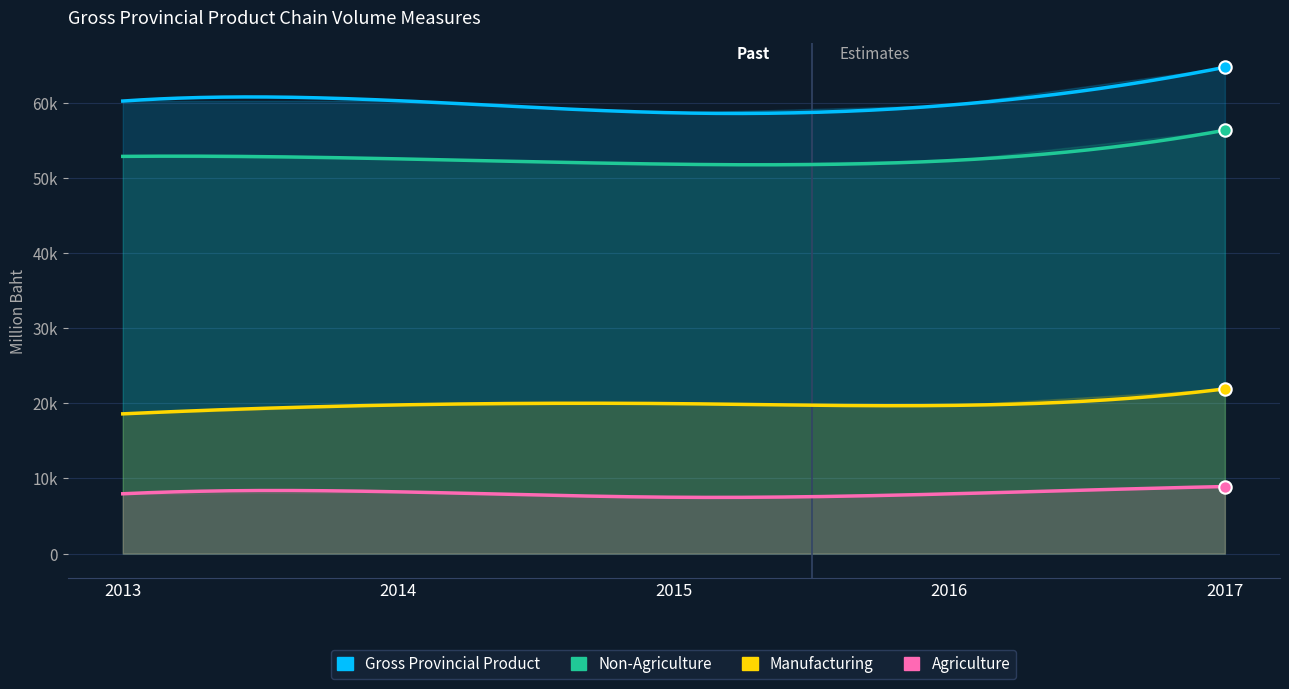

At which category is the sum across all series the highest?

2017